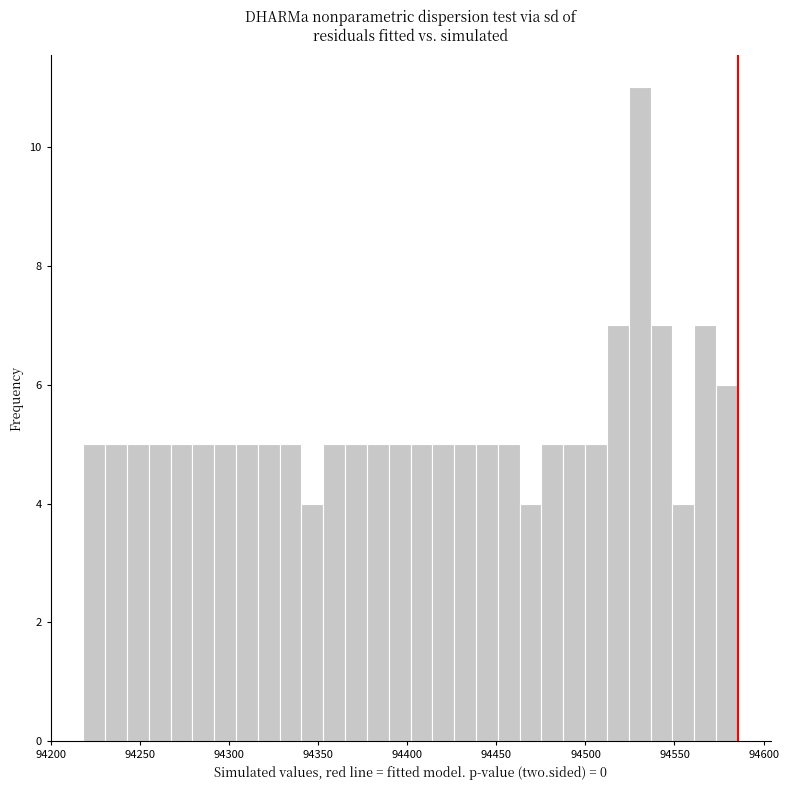

Around what value on the x-axis is the tallest bar? Give the approximate position of its centre, as read against the axis.

94530